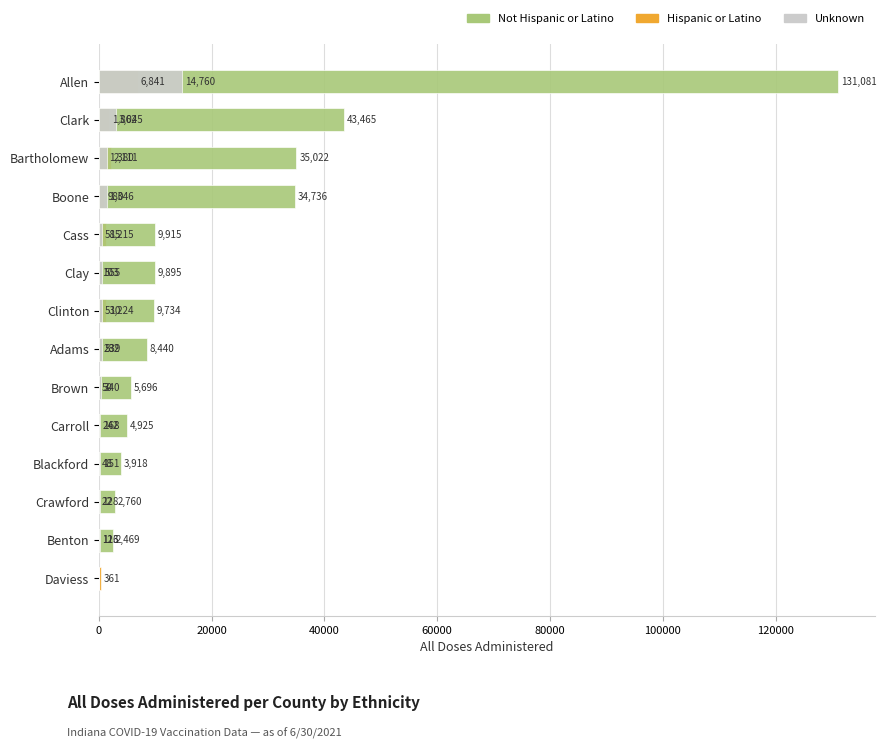

List the series in order of their peak value, lowest first.

Hispanic or Latino, Unknown, Not Hispanic or Latino